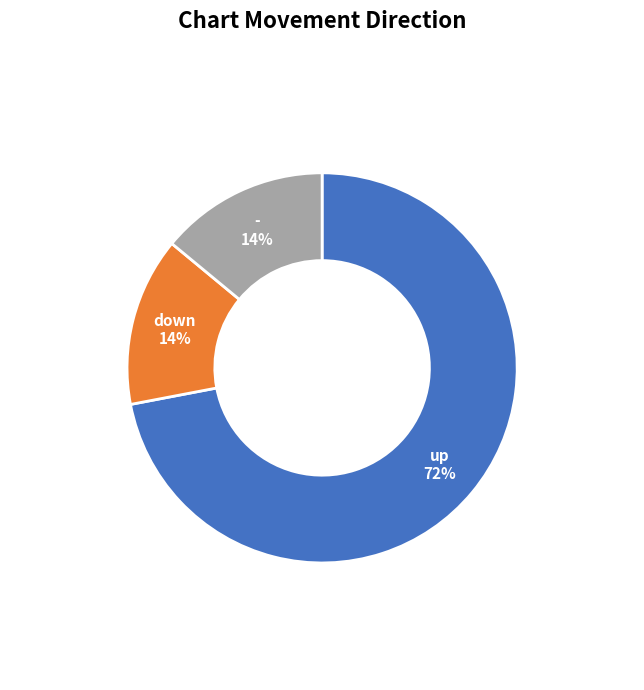

To the nearest percent, what is the difference between the largest and smallest slice percentages?

58%